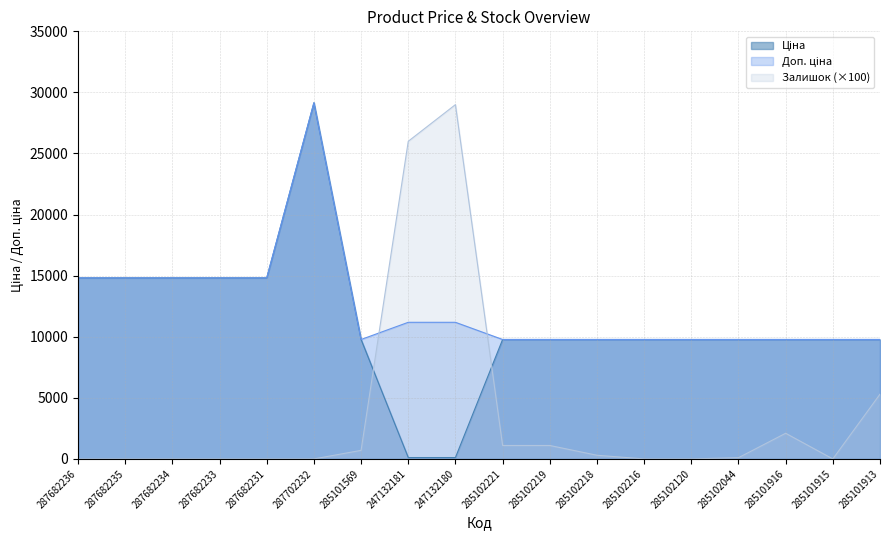

At which category does Залишок reach its first local valley?

285101915